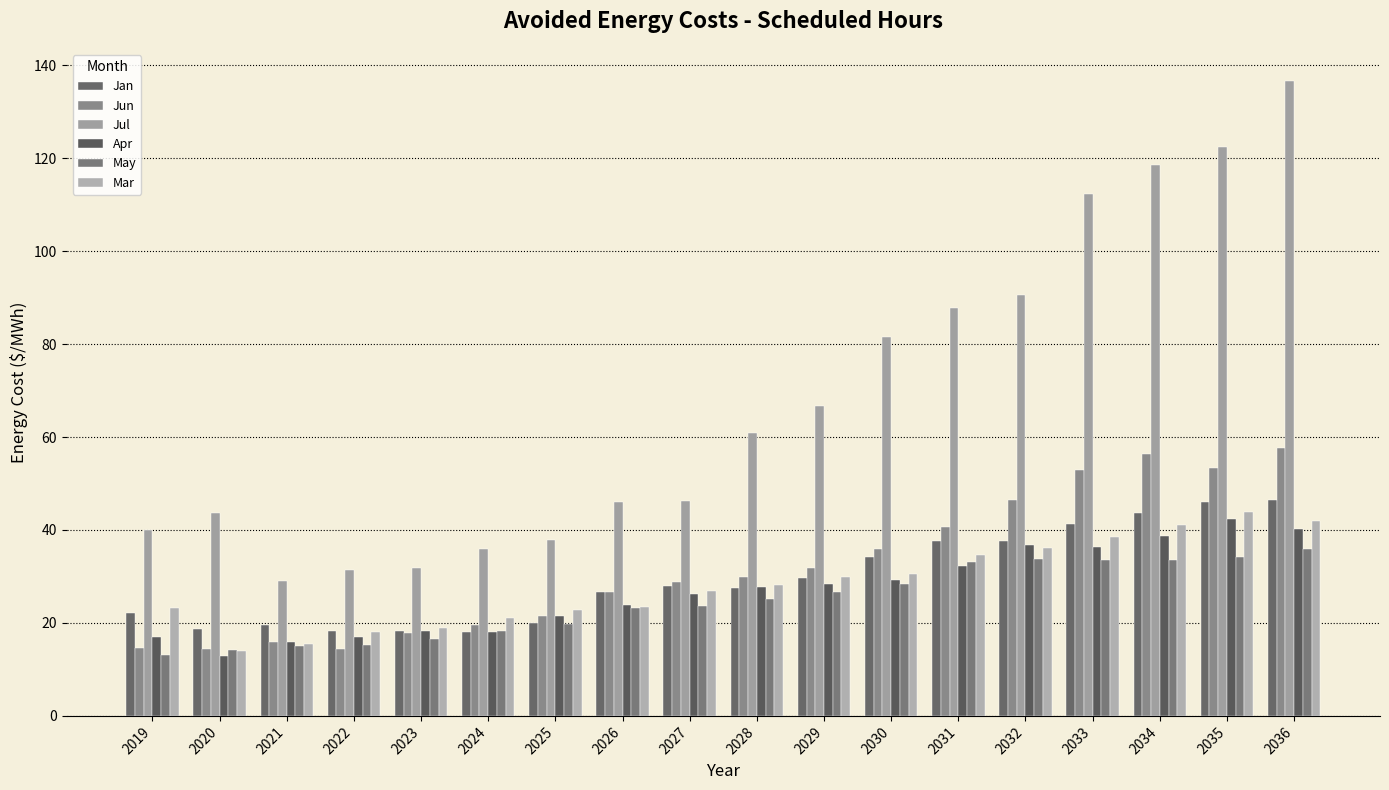

What are all the series names shown in the legend?

Jan, Jun, Jul, Apr, May, Mar